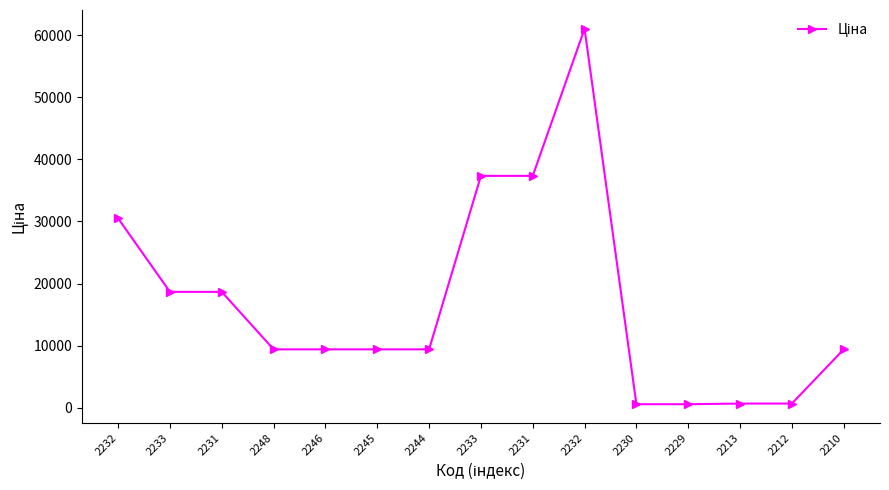

What is the maximum value shown in the chart?

61024.7